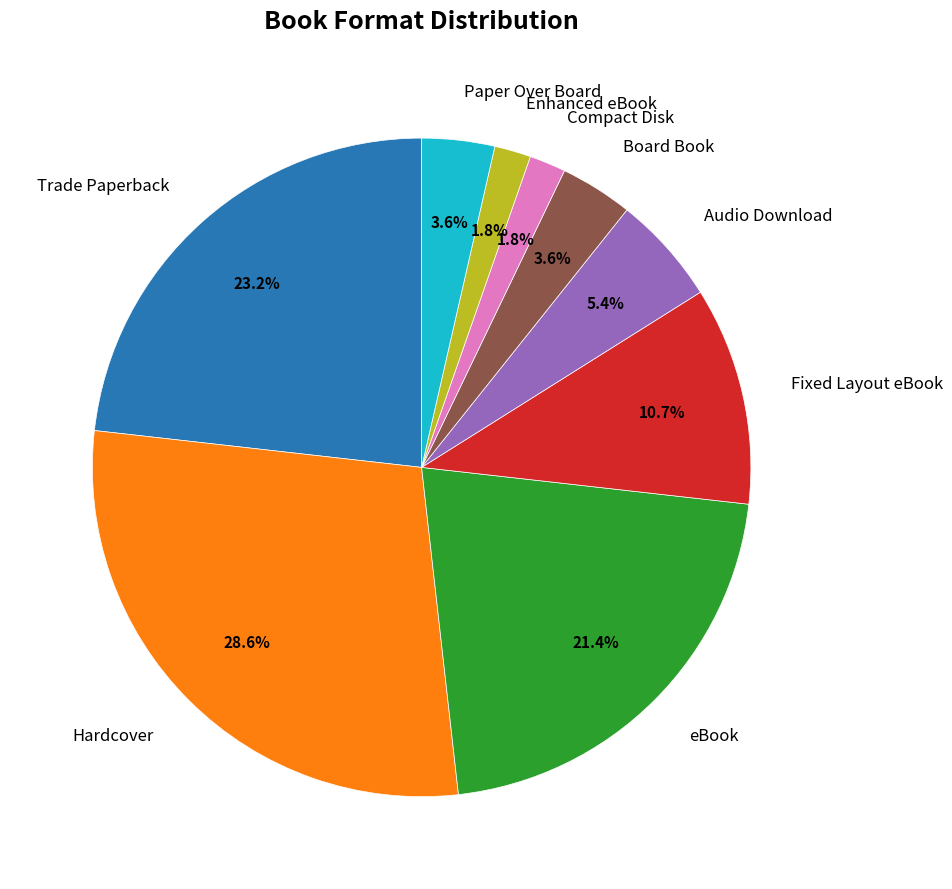

Does any single category account for the majority?

No